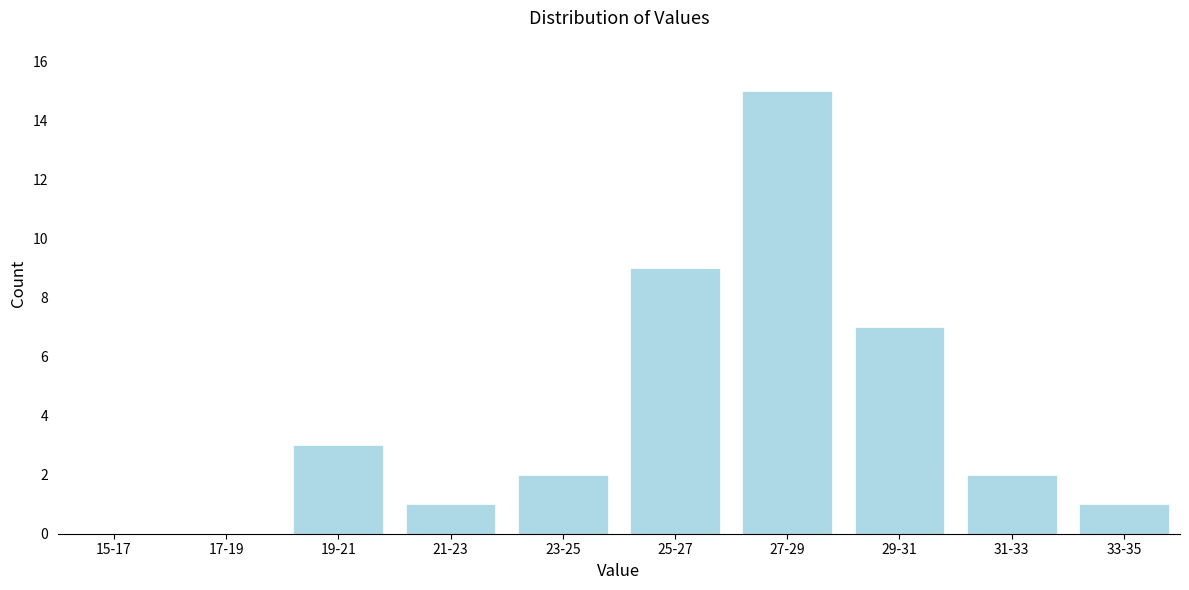

Reading left to right, list all the values displayed in this chart.

15-17=0	17-19=0	19-21=3	21-23=1	23-25=2	25-27=9	27-29=15	29-31=7	31-33=2	33-35=1